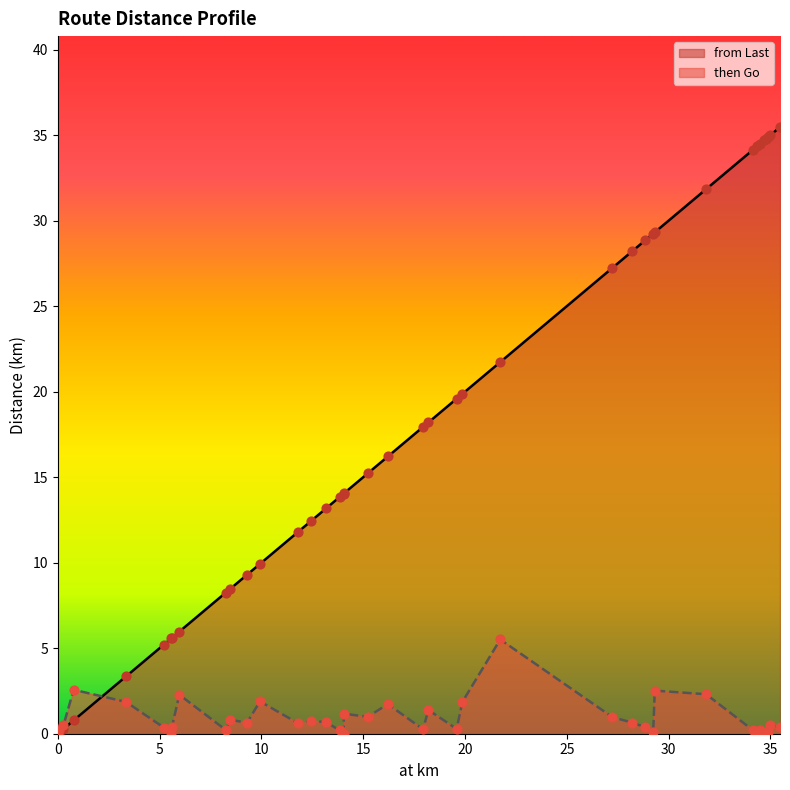

At which category is the sum across all series the highest?

35.47